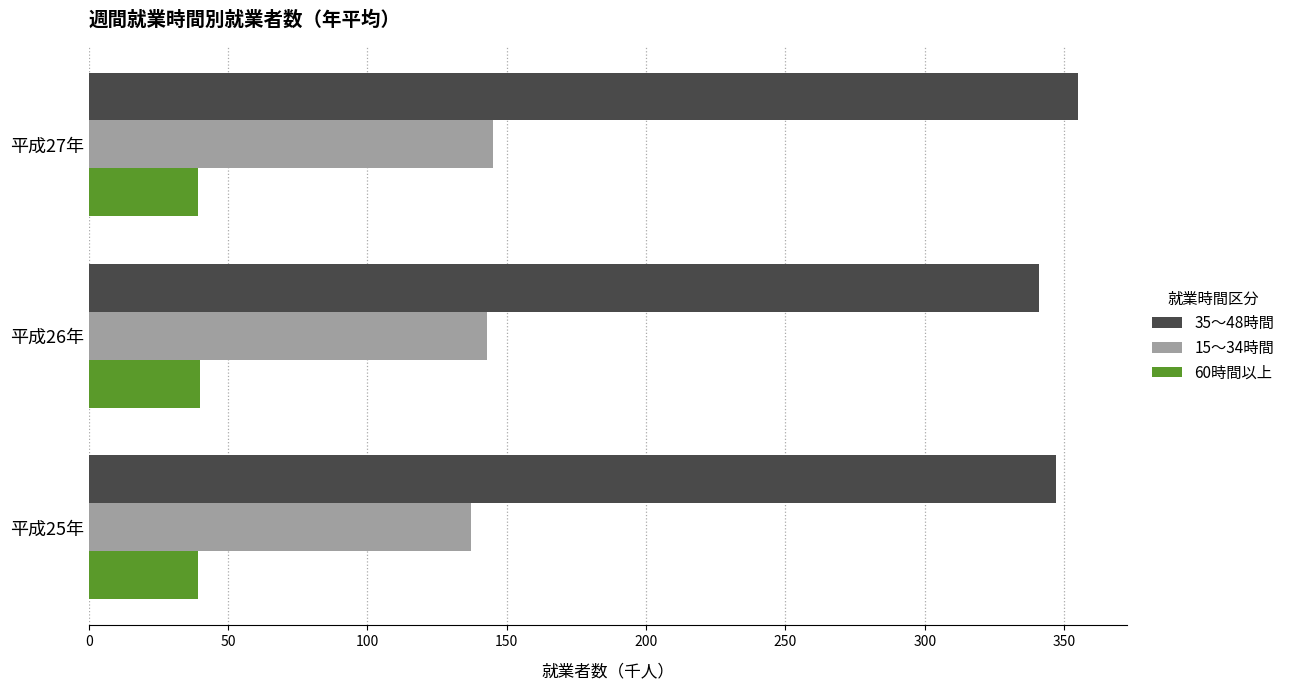

How many values in the 60時間以上 series exceed 39?

1